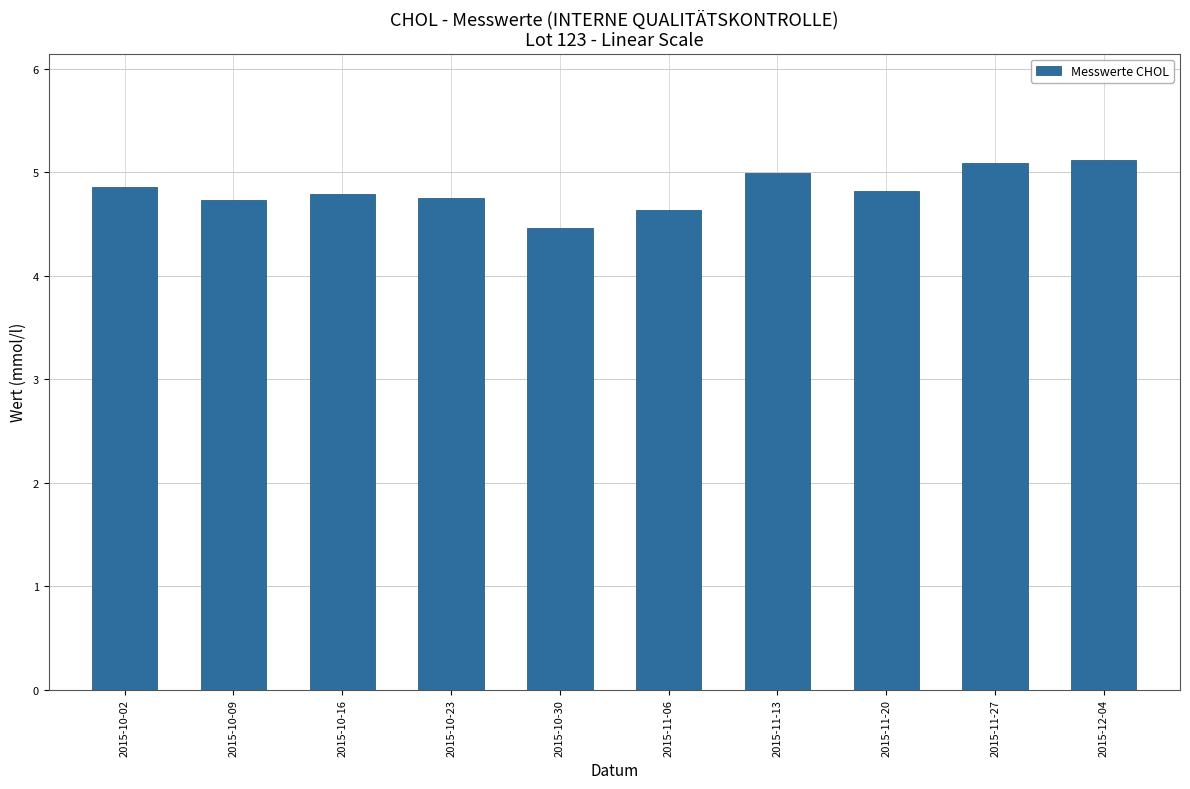

What is the greatest value displayed?

5.1